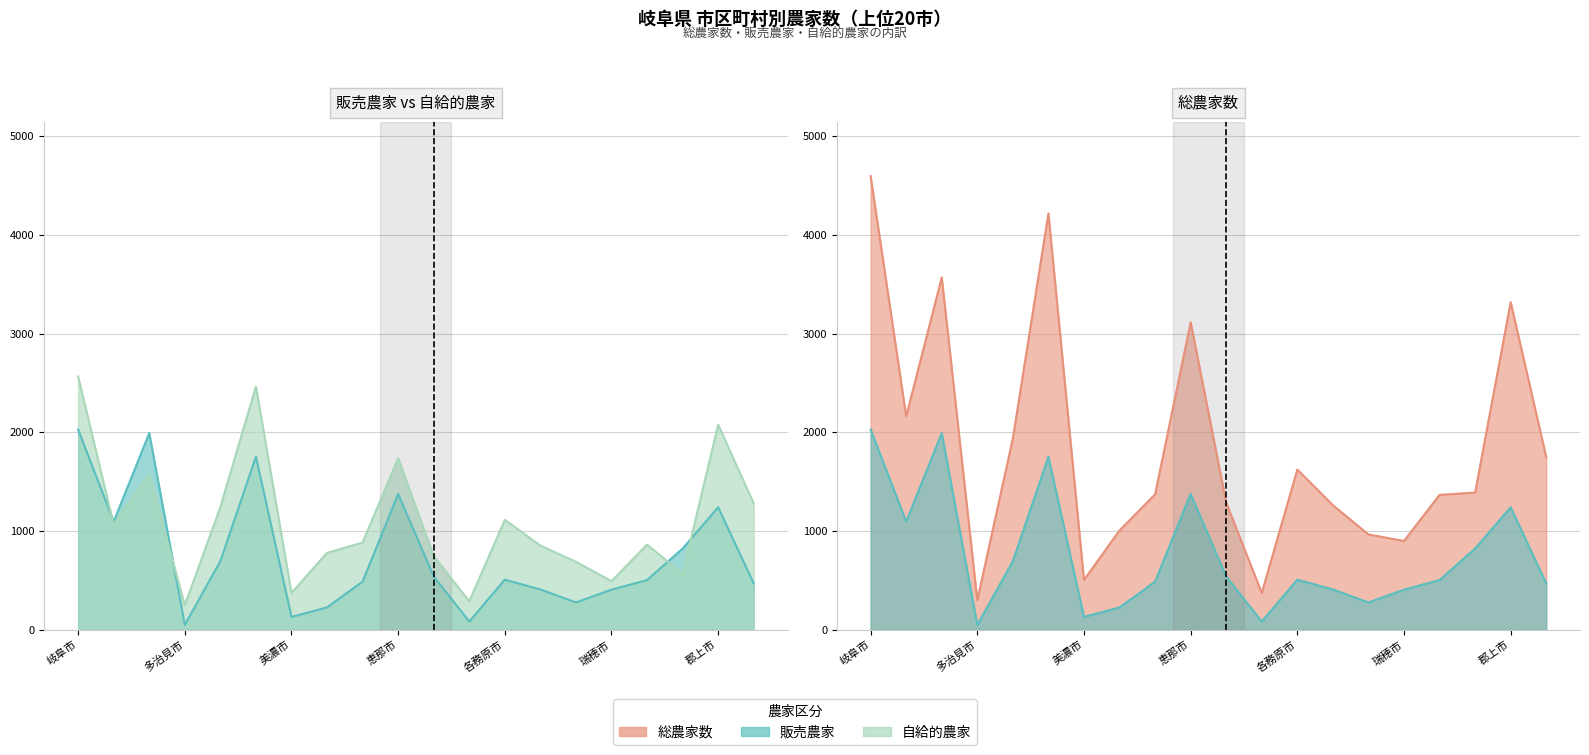

What is the label of the 14th point from the right?

美濃市